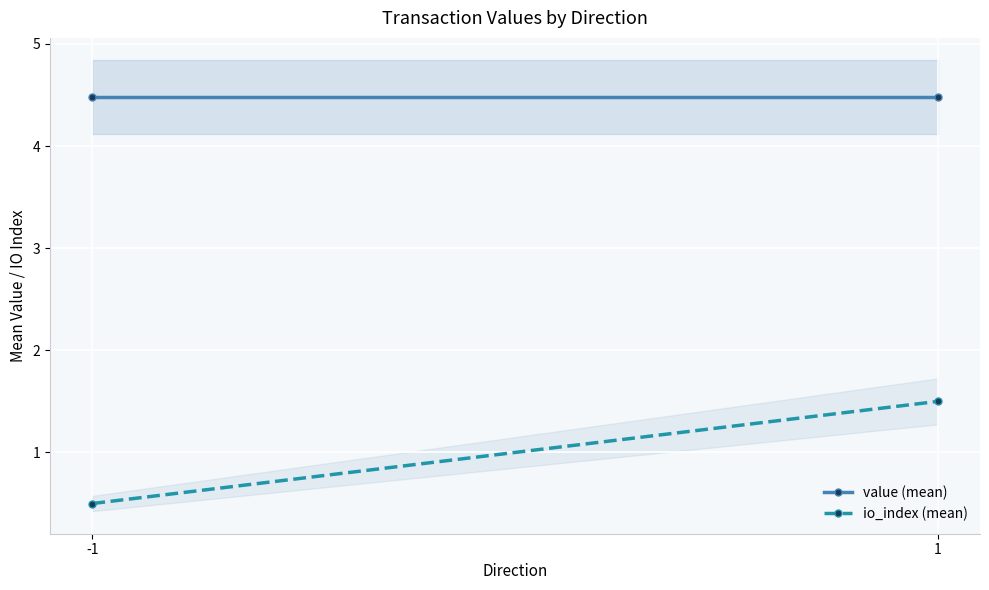

Where is io_index (mean) nearest to the value 1?

-1